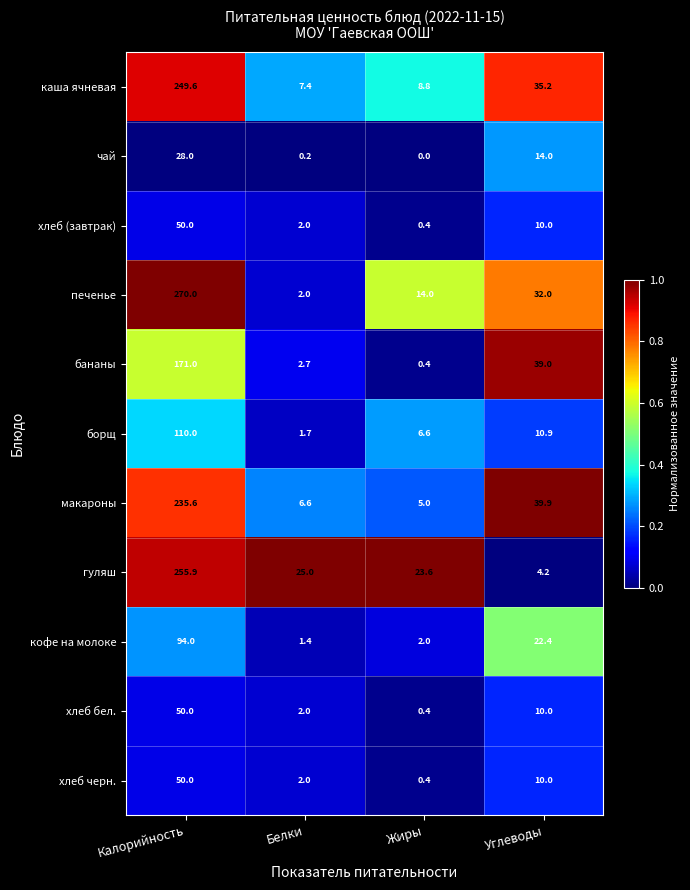

The value of чай at Калорийность is 37.5. True or false?

False